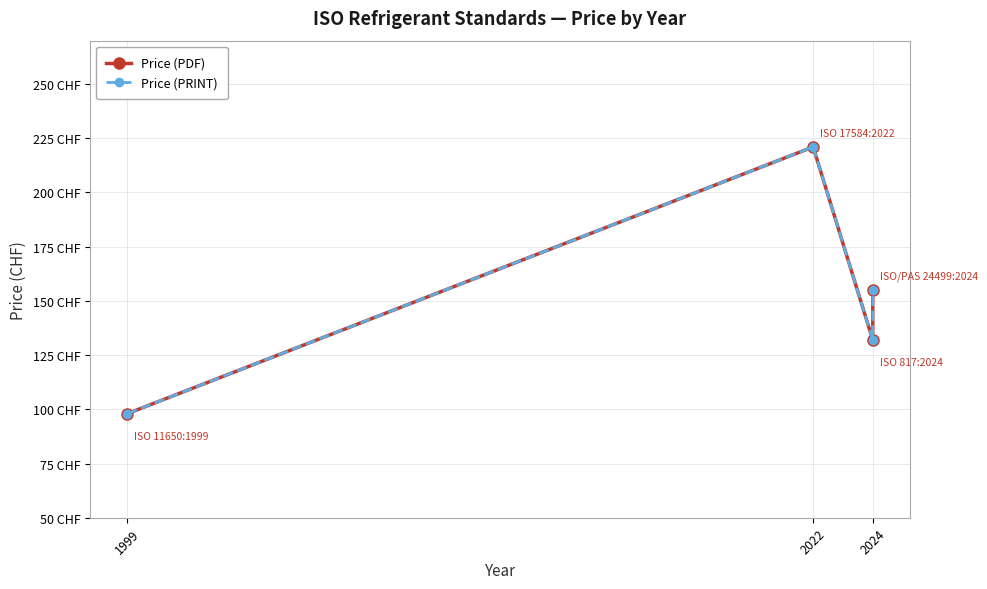

What is the sum of the Price (PDF) values at 1999 and 2024?

230